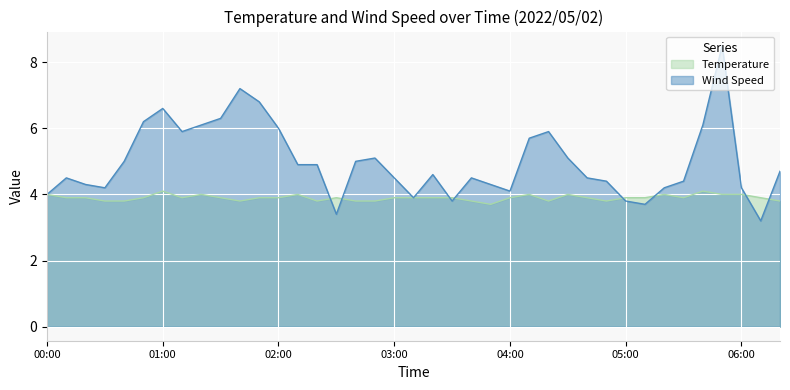

Rank the series by their maximum value, from lowest to highest.

Temperature, Wind Speed